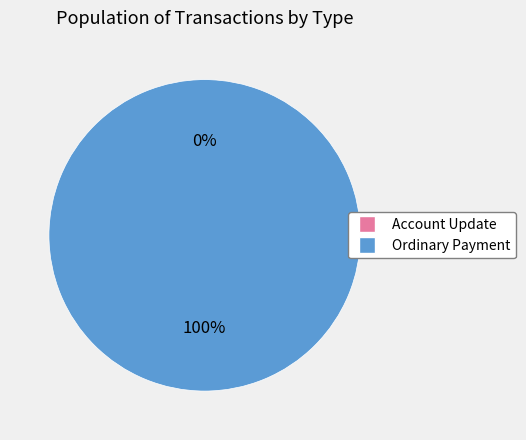

To the nearest percent, what percentage of the pie is Ordinary Payment?

100%